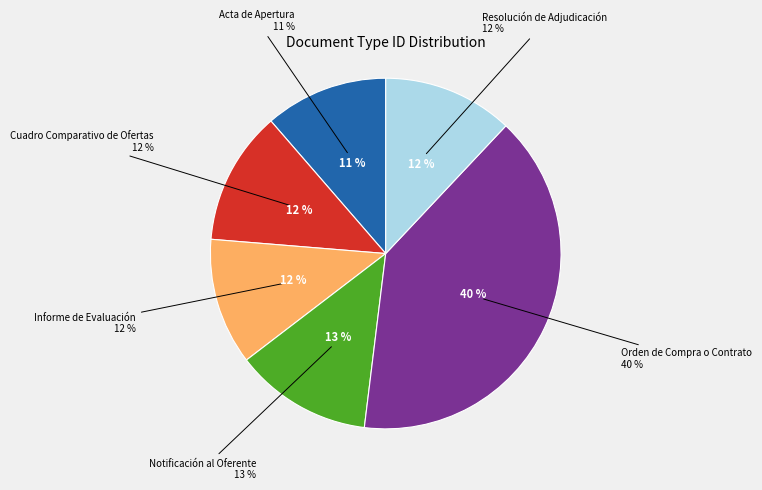

Approximately how many times larger is the value at Notificación al Oferente compared to Orden de Compra o Contrato?

0.3